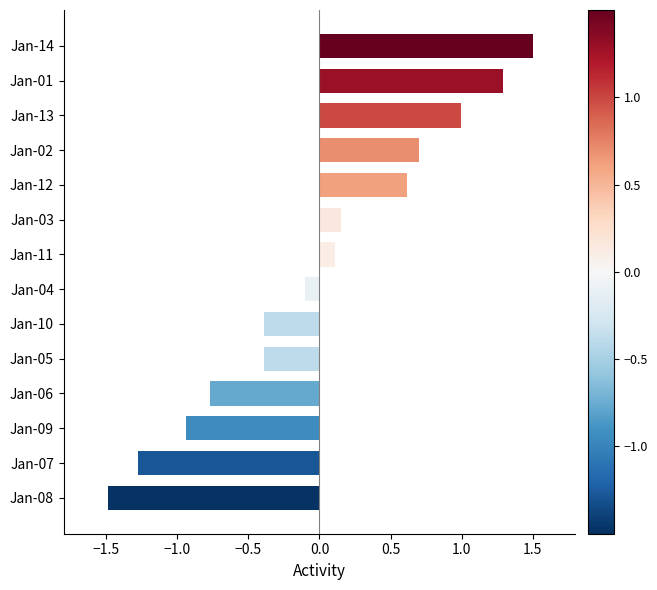

Which has a higher value, Jan-06 or Jan-11?

Jan-11